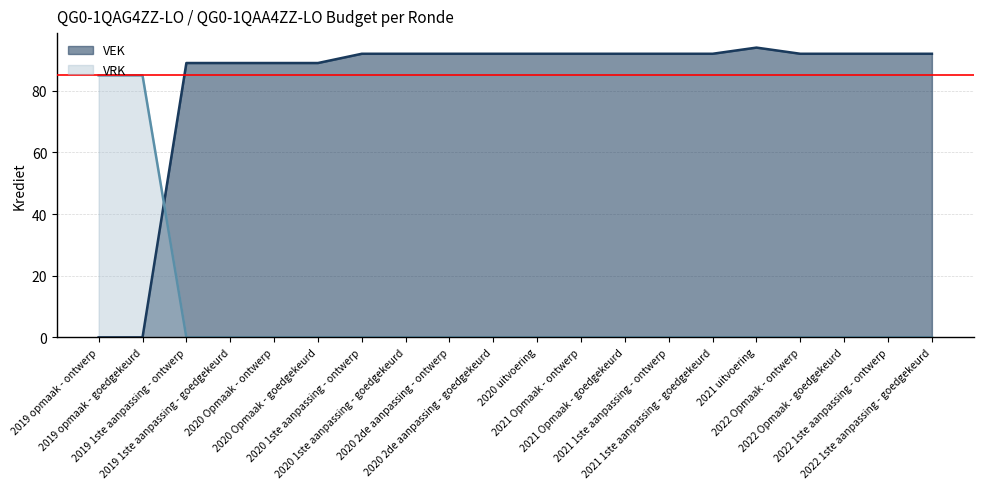

What is the total value across all series at 2019 opmaak - ontwerp?

85